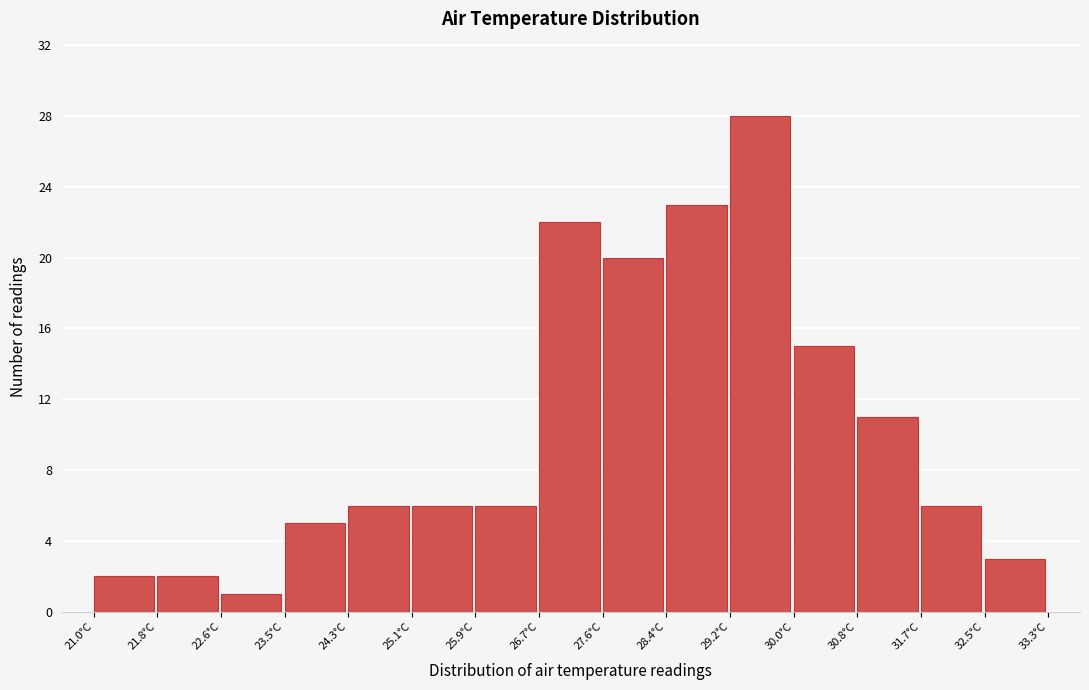

Reading left to right, transcribe this chart: for each bar, give the range it covers on the x-axis and its height. Neither the bar edges nor the heights are printed on the chart, so give them approximately, as read against the axes.

21.00 to 21.82: 2
21.82 to 22.64: 2
22.64 to 23.46: 1
23.46 to 24.28: 5
24.28 to 25.10: 6
25.10 to 25.92: 6
25.92 to 26.74: 6
26.74 to 27.56: 22
27.56 to 28.38: 20
28.38 to 29.20: 23
29.20 to 30.02: 28
30.02 to 30.84: 15
30.84 to 31.66: 11
31.66 to 32.48: 6
32.48 to 33.30: 3